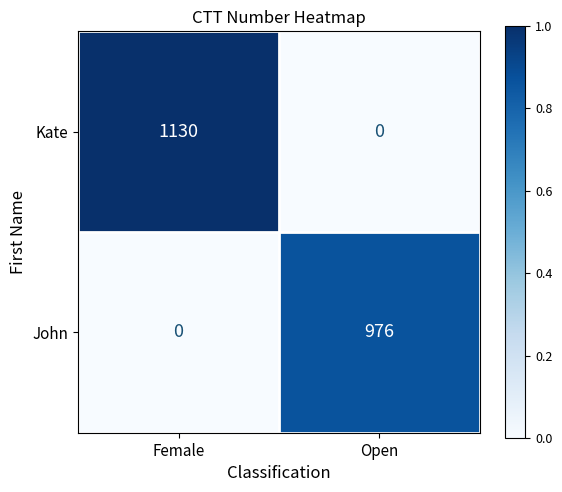

What is the maximum value for Kate?

1130